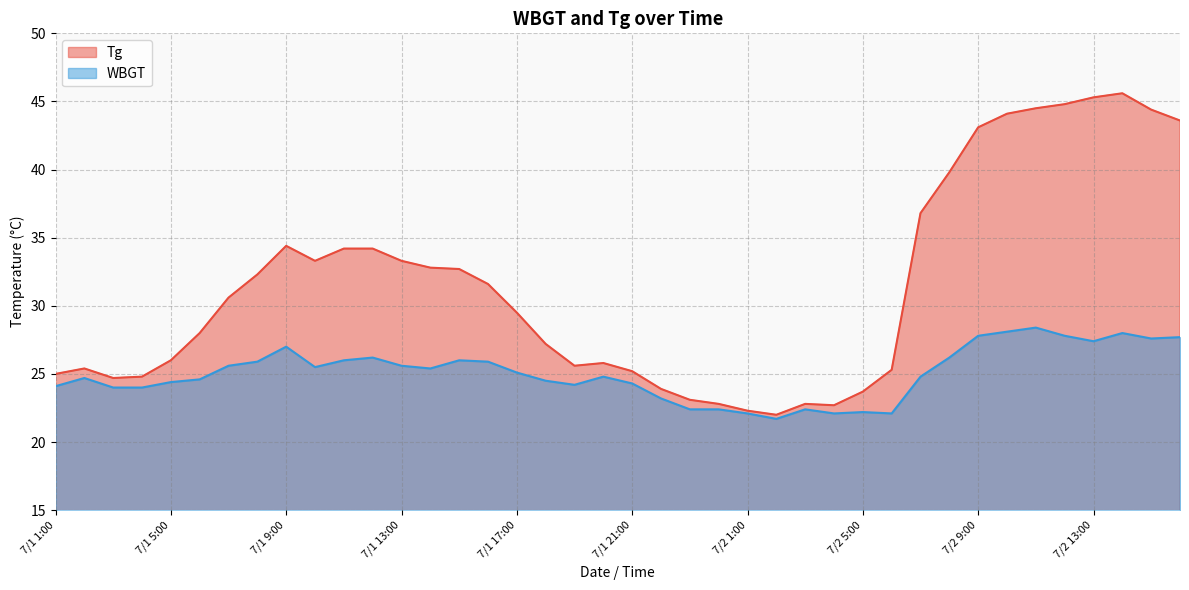

What is the sum of all Tg values?

1257.2